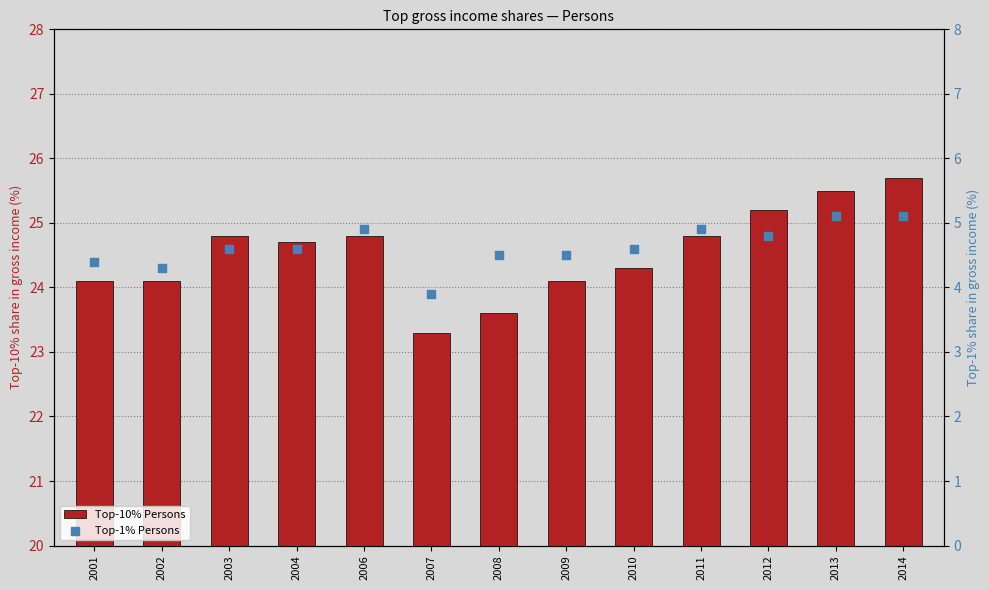

Which series reaches the maximum Y coordinate?

Top-10% Persons